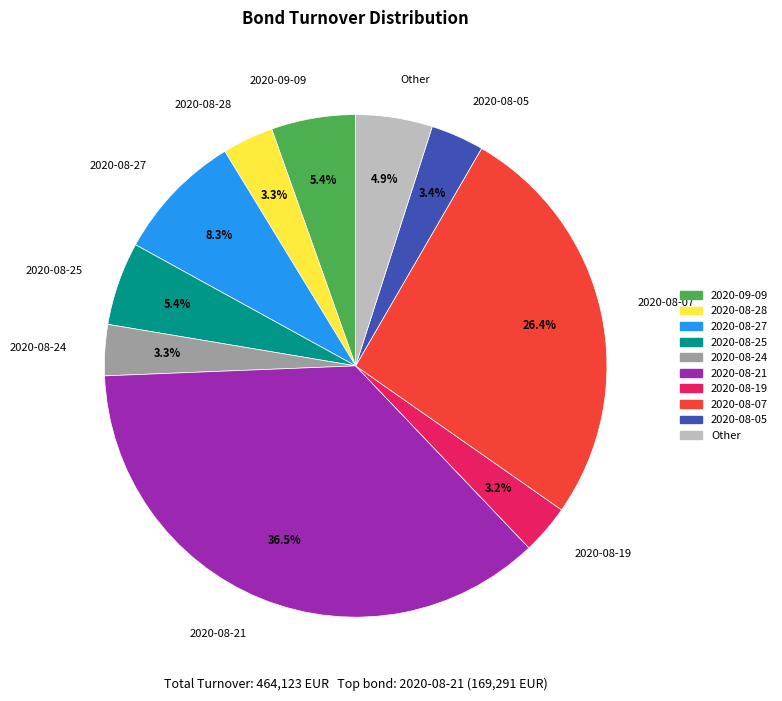

Is there any slice that represents more than half of the pie?

No